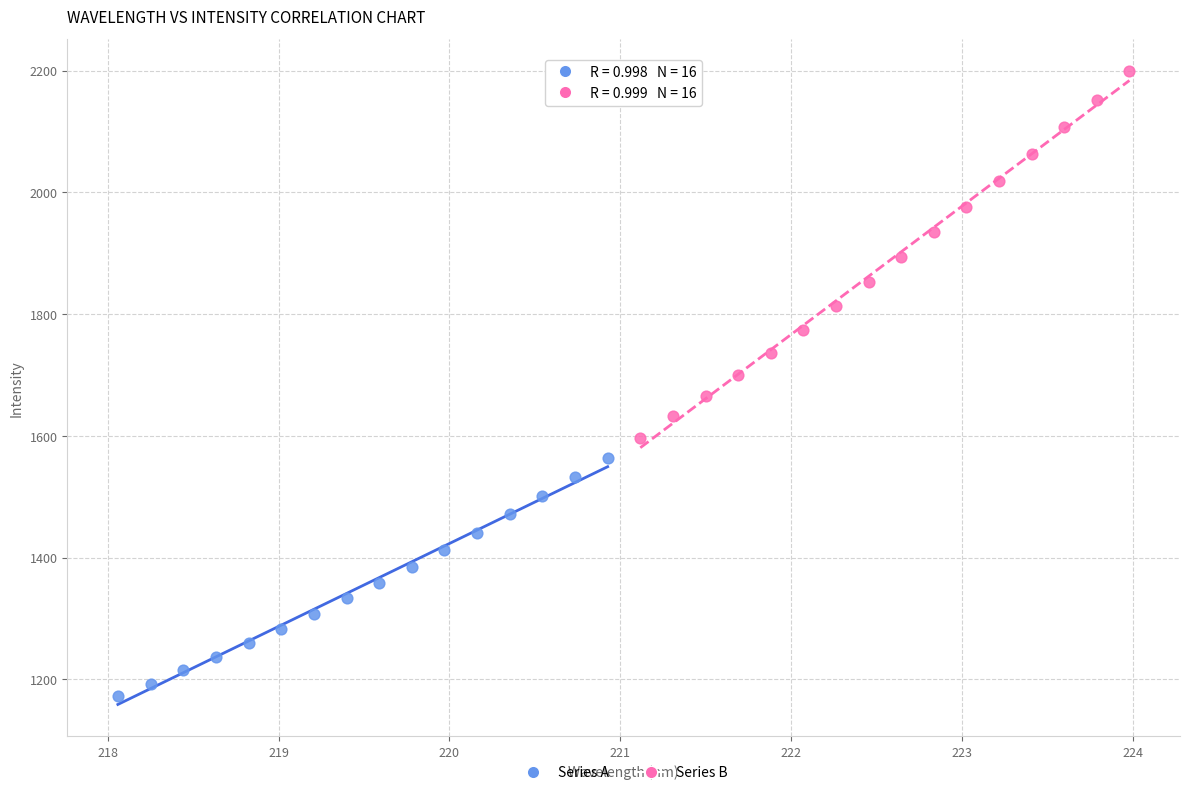

Which series reaches the maximum Y coordinate?

Series B